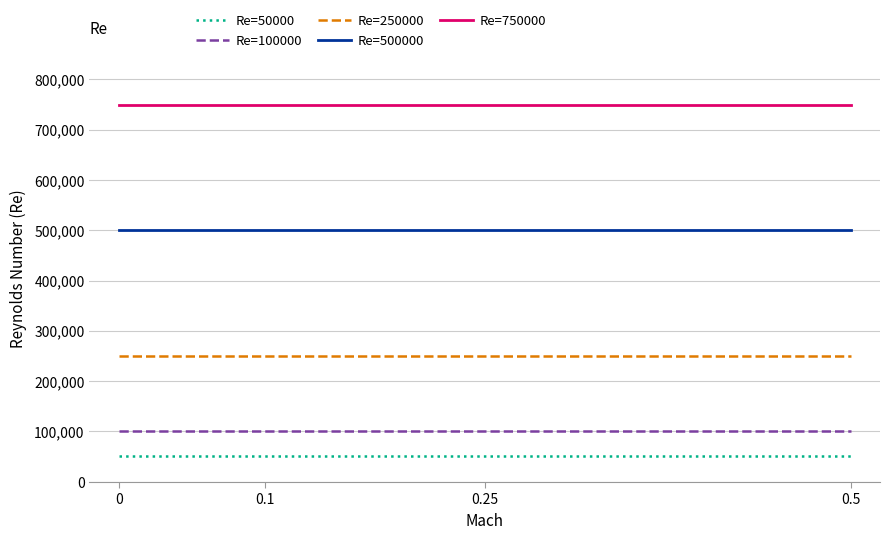

The value of Re=250000 at 0.5 is 62391. True or false?

False